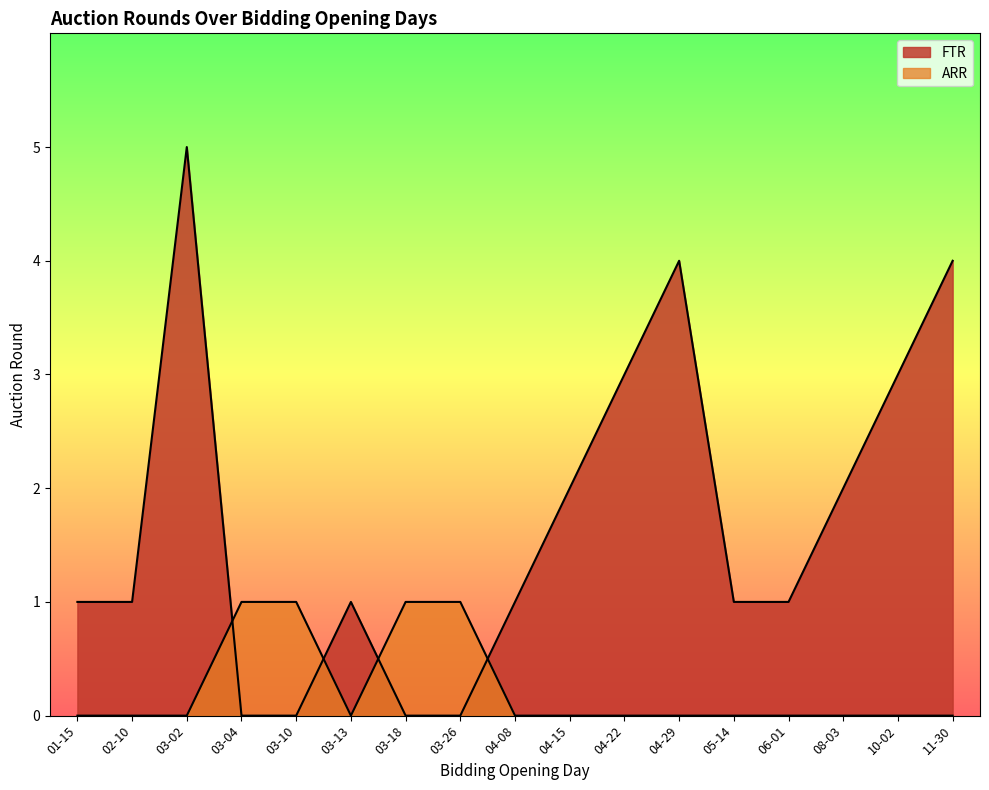

How many lines are shown in the chart?

2